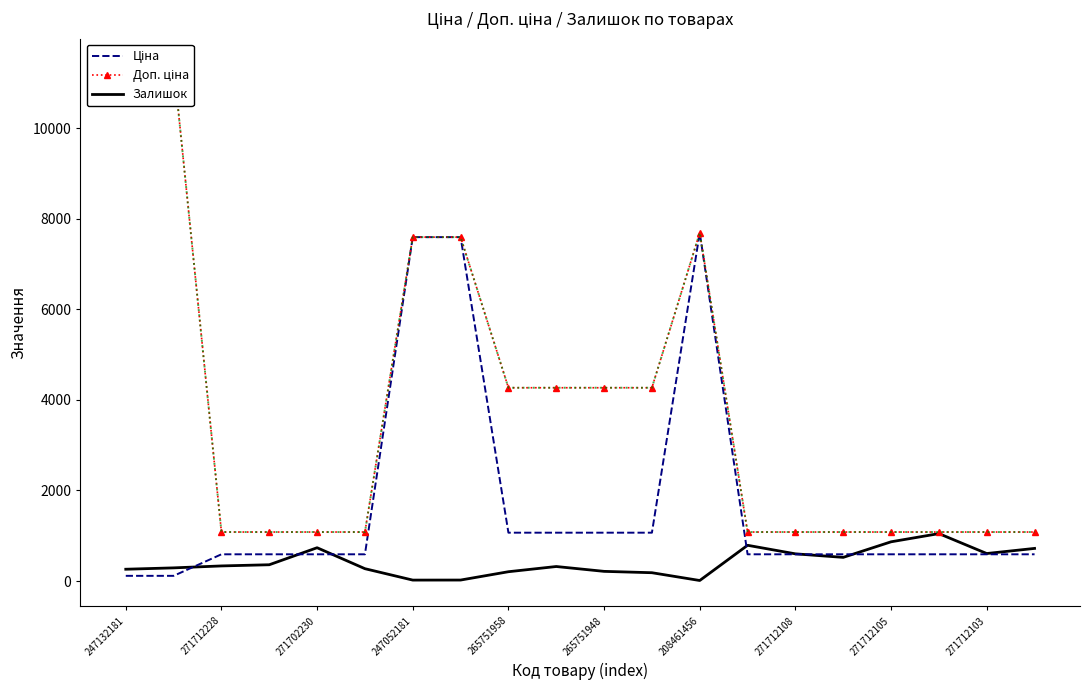

What are all the series names shown in the legend?

Ціна, Доп. ціна, Залишок